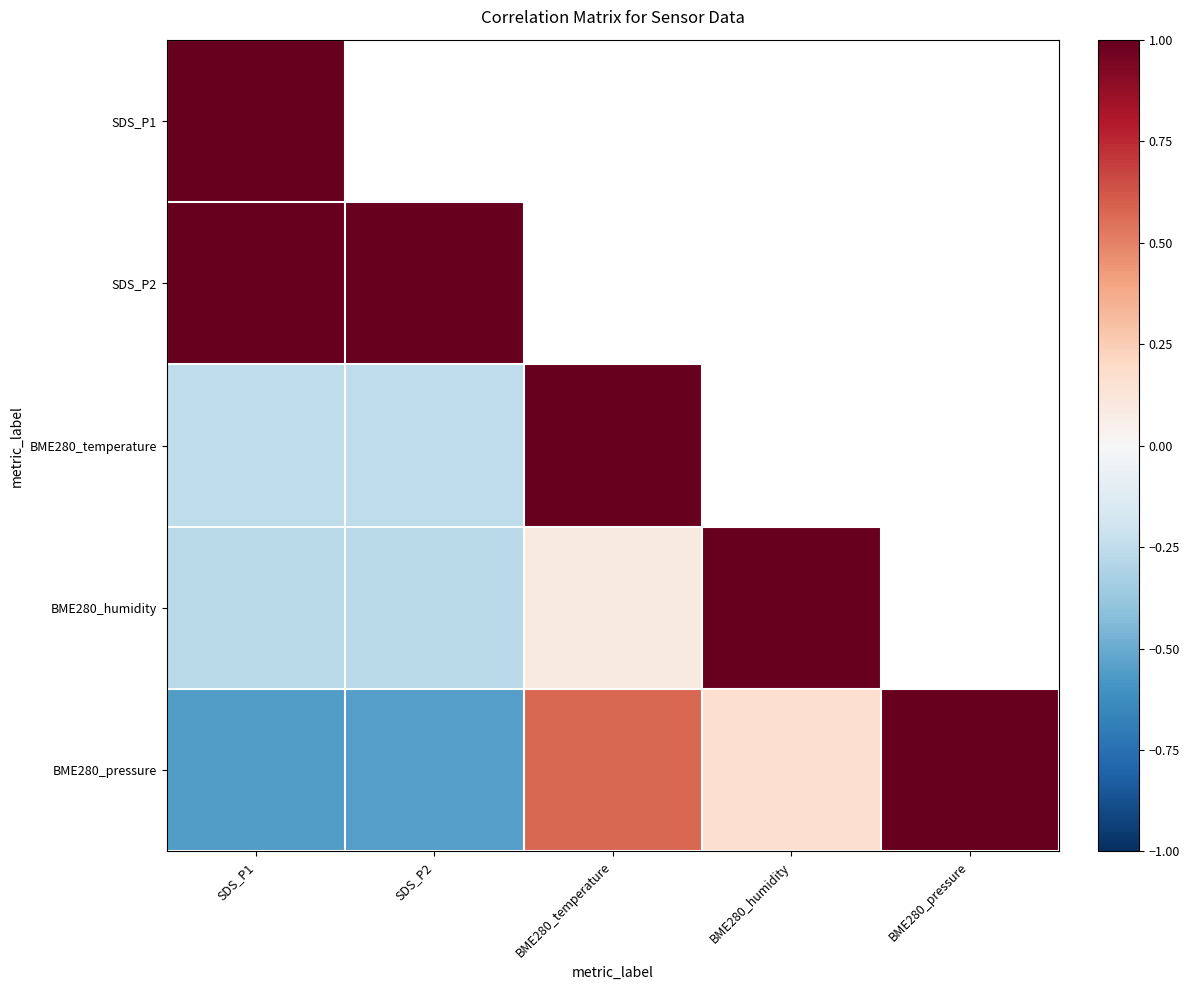

Is it true that BME280_humidity equals 0.5 at BME280_humidity?

False